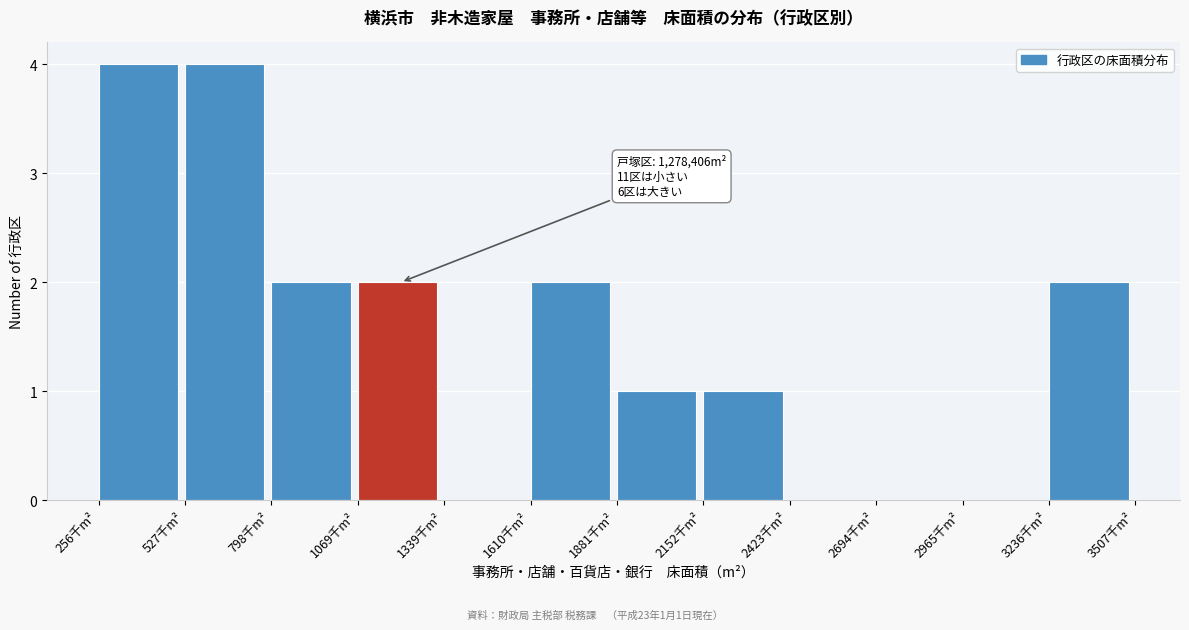

Reading left to right, what are all the values shown in this chart?

256千m²=4	527千m²=4	798千m²=2	1069千m²=2	1339千m²=0	1610千m²=2	1881千m²=1	2152千m²=1	2423千m²=0	2694千m²=0	2965千m²=0	3236千m²=2